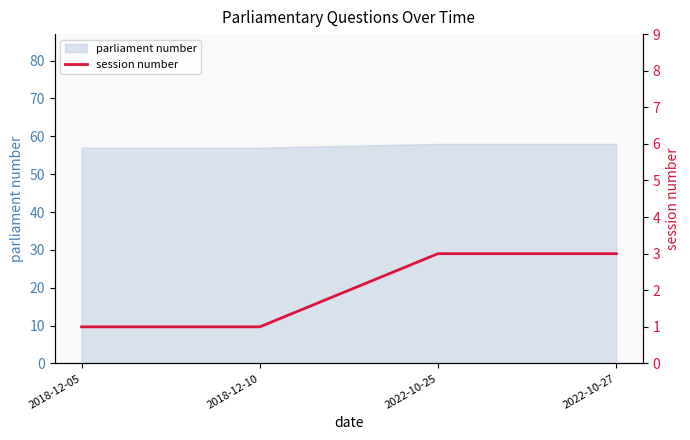

True or false: there are more than 0 points higher than both neighbors.

False